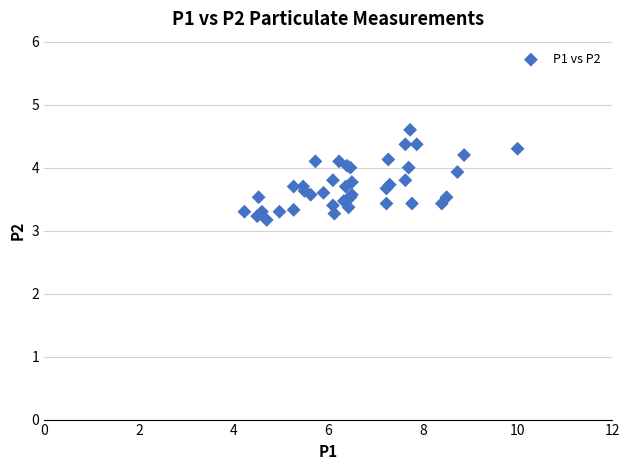

What Y value in the scatter plot is closest to 3?

3.2